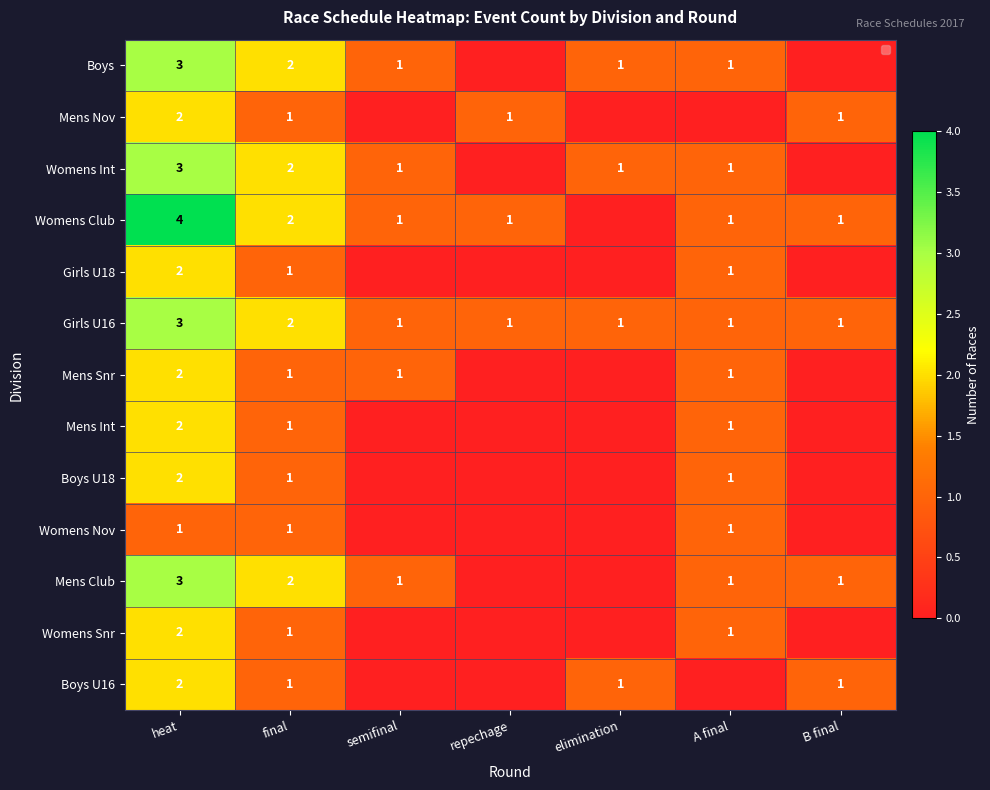

Is it true that Girls U16 equals 0 at elimination?

False